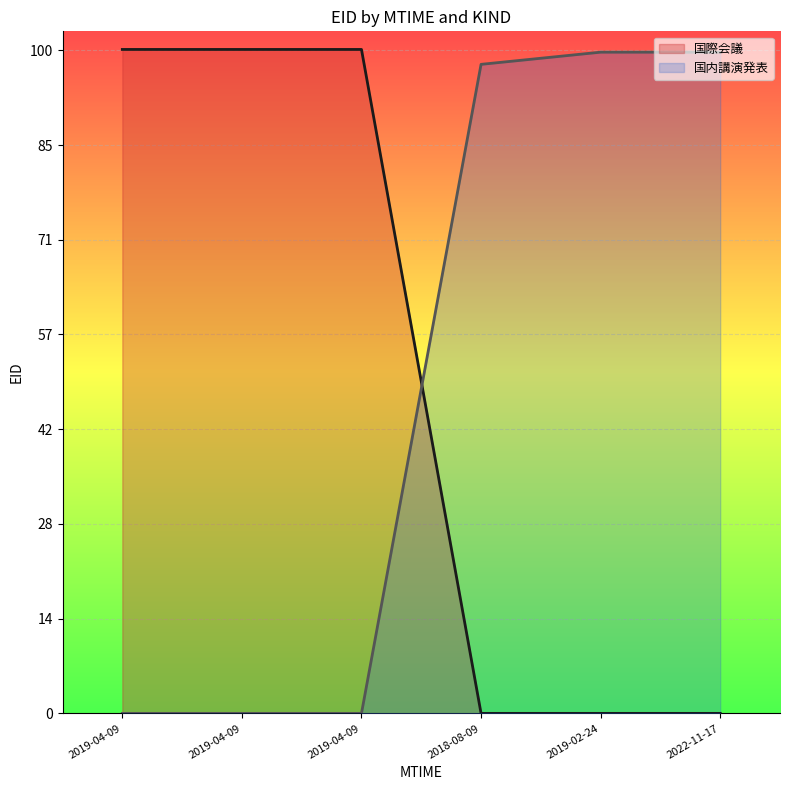

Where is 国内講演発表 nearest to the value 174502?

2018-08-09